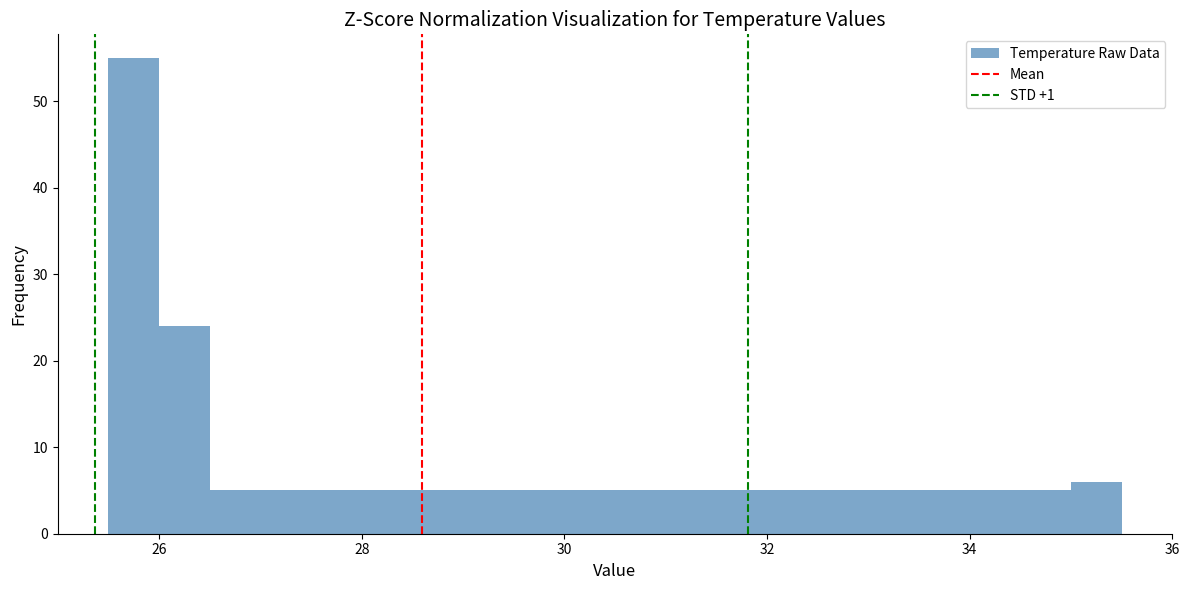

Read against the x-axis, roughly where is the centre of the tallest bar?

25.8